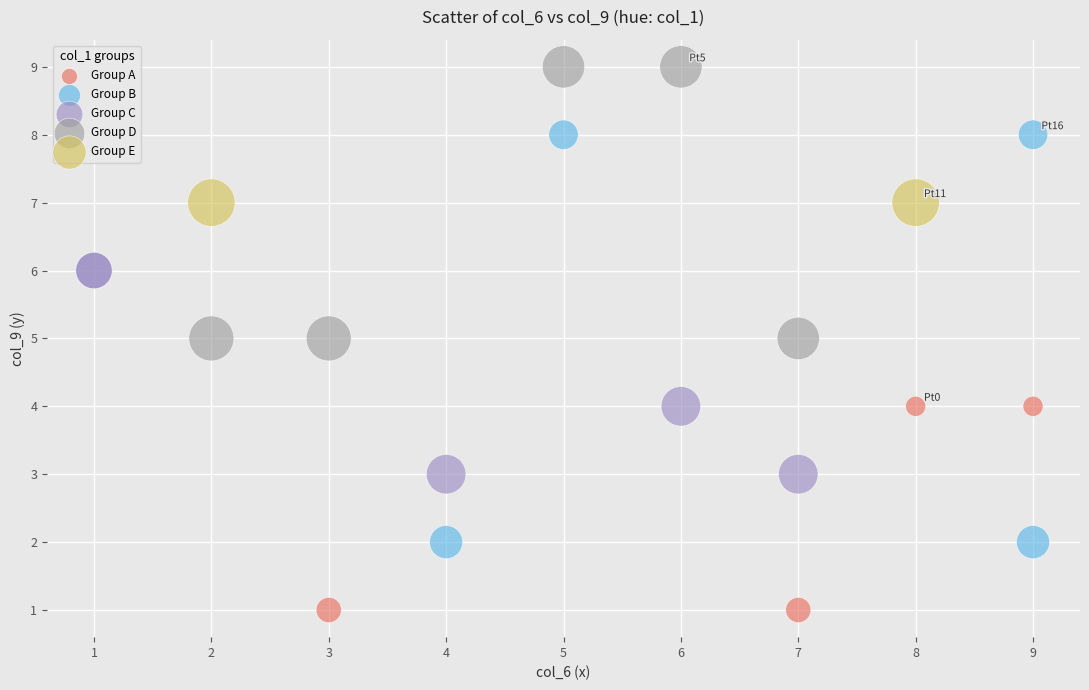

What are all the series names shown in the legend?

Group A, Group B, Group C, Group D, Group E